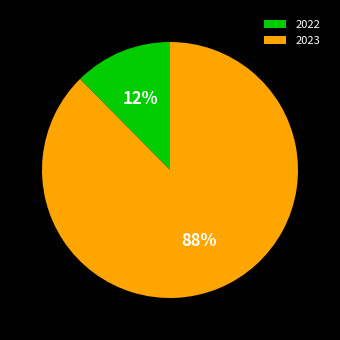

Is the sum of 2023 and 2022 greater than half?

Yes